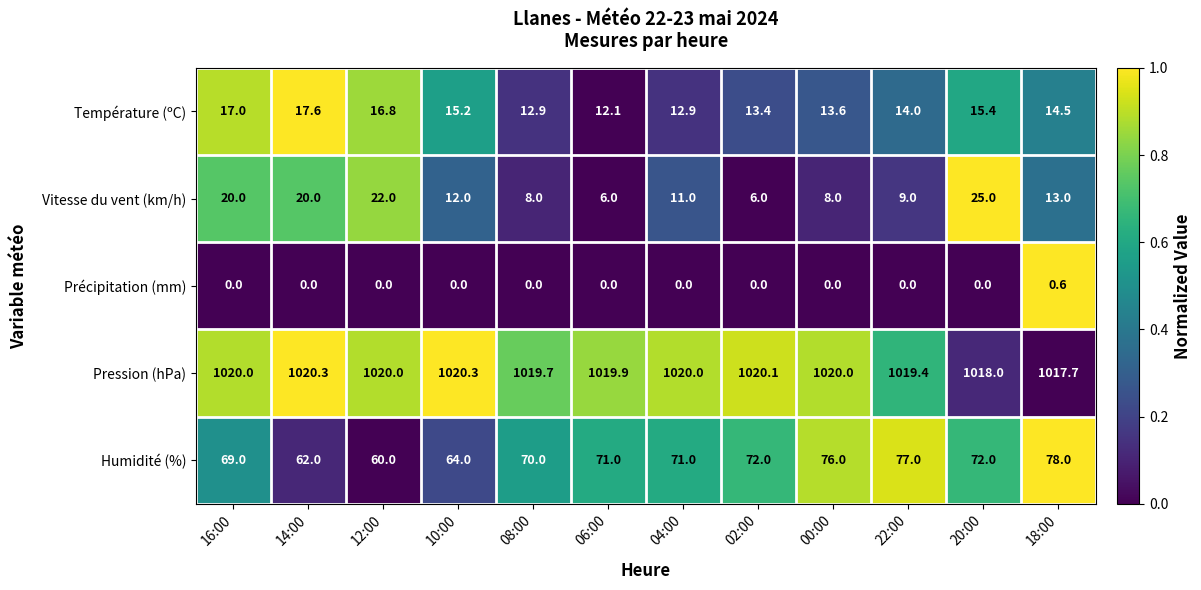

How many categories are shown in the chart?

12